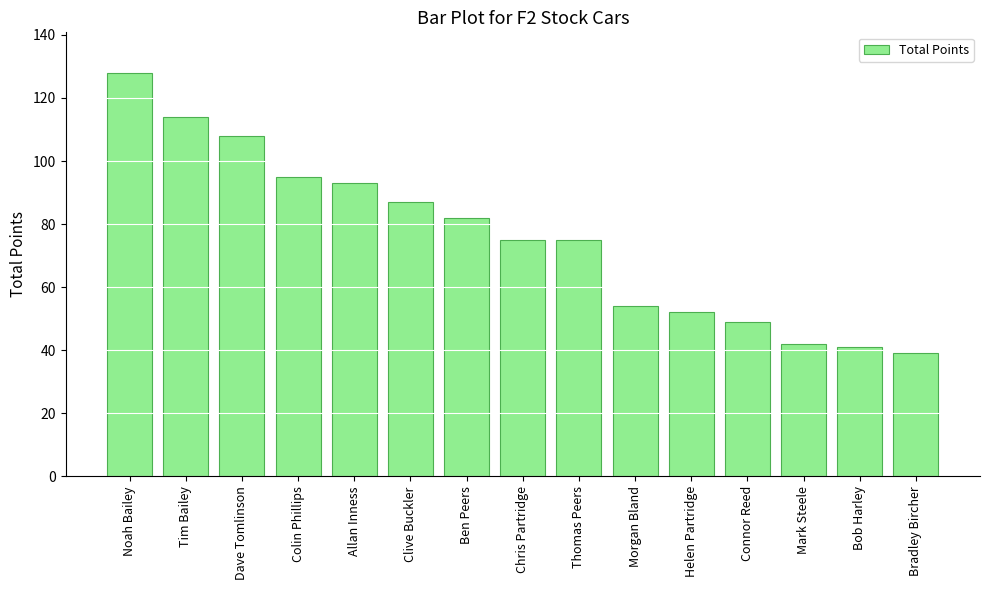

What is the difference between the values at Chris Partridge and Morgan Bland?

21